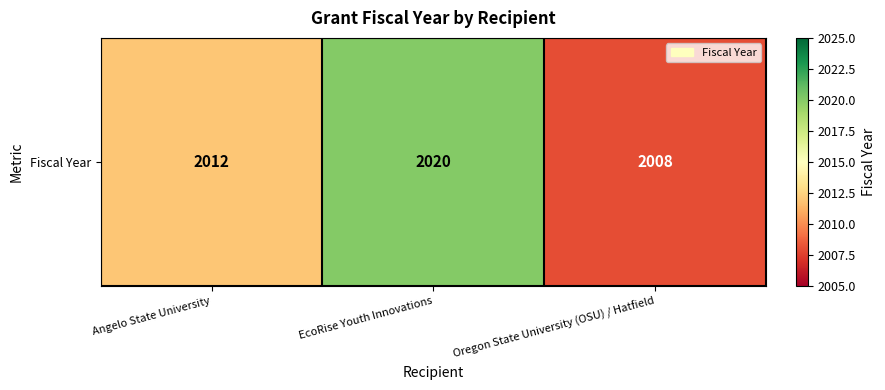

Is it true that the value at Oregon State University (OSU) / Hatfield is 2008?

True